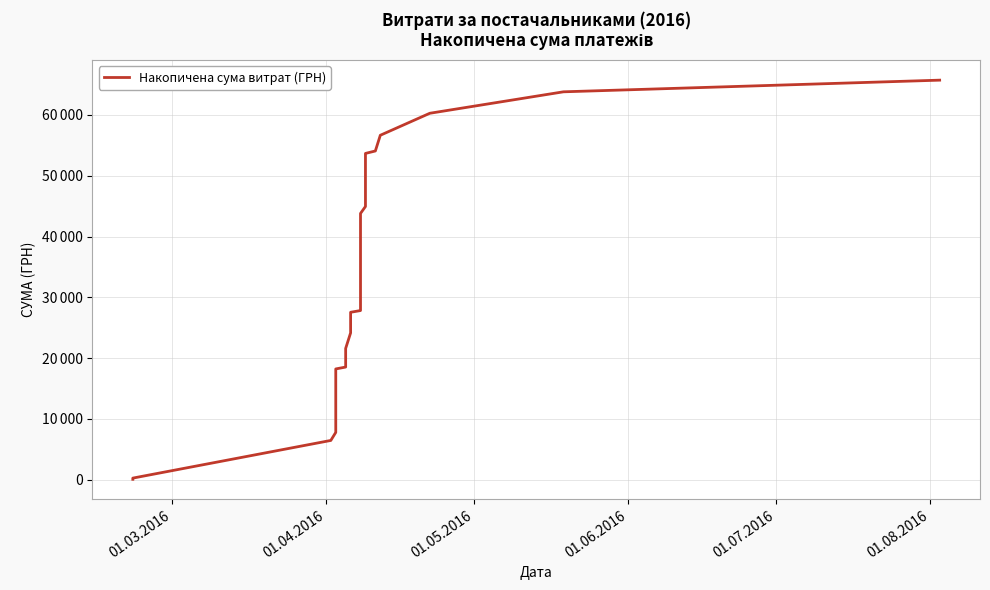

What is the sum of all values?

862595.9